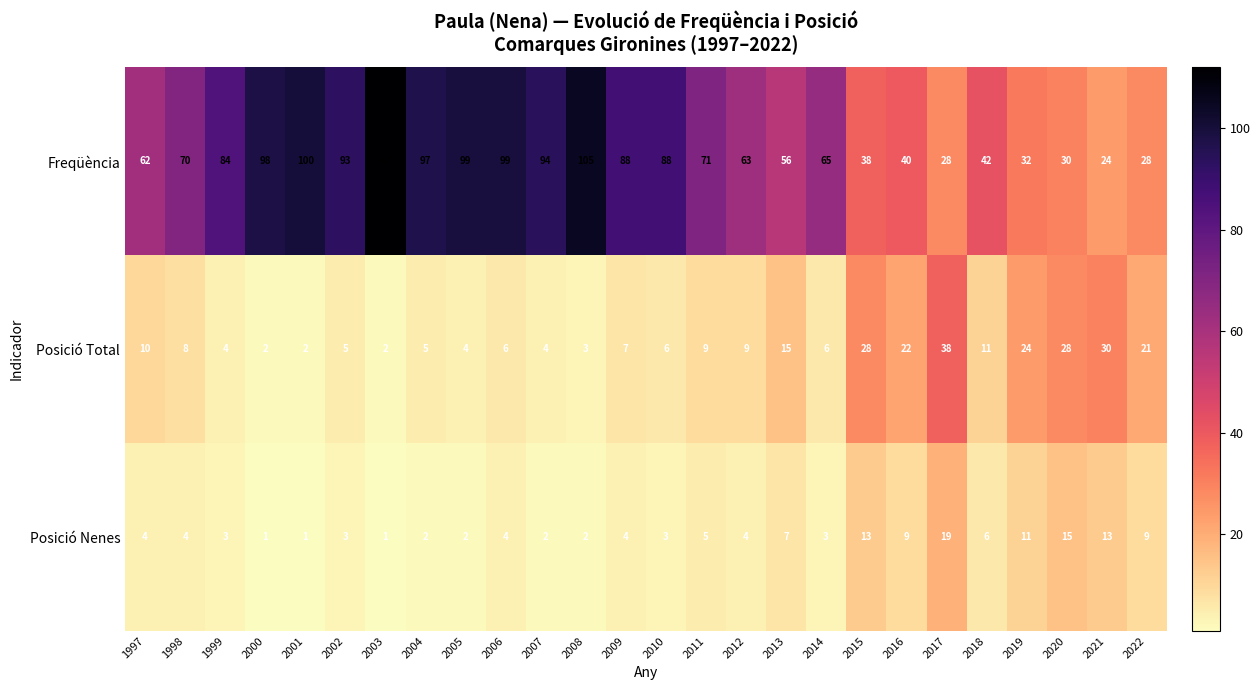

What is the difference between the maximum and second lowest values in the Posició Total series?

36